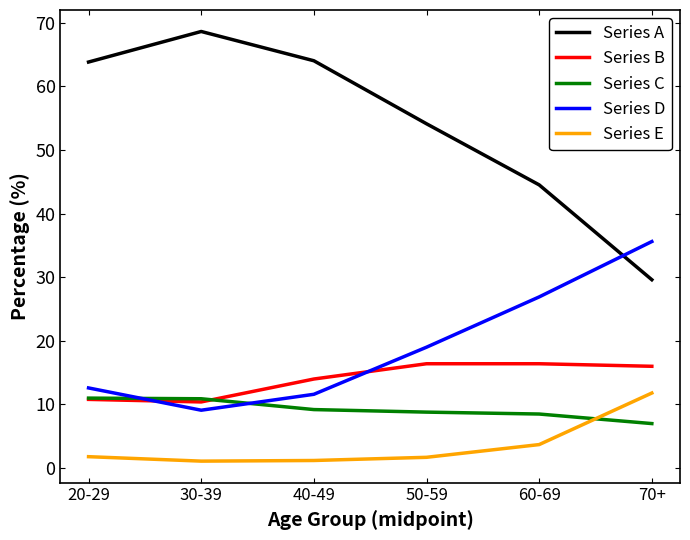

The Series B series shows 16.4 at 50-59. True or false?

True